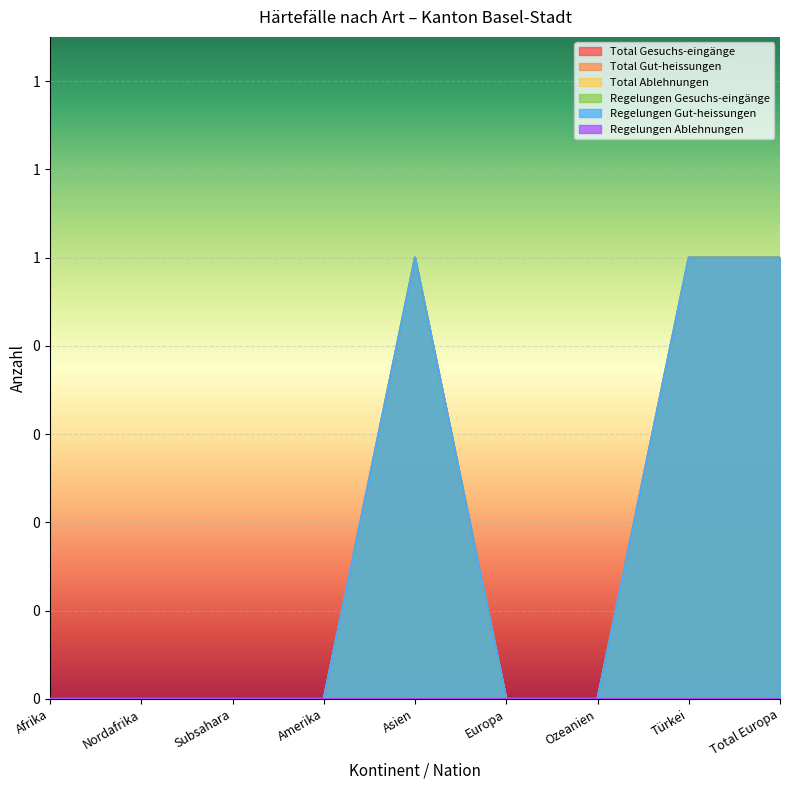

True or false: Regelungen Gesuchs-eingänge and Regelungen Gut-heissungen cross at least once.

False